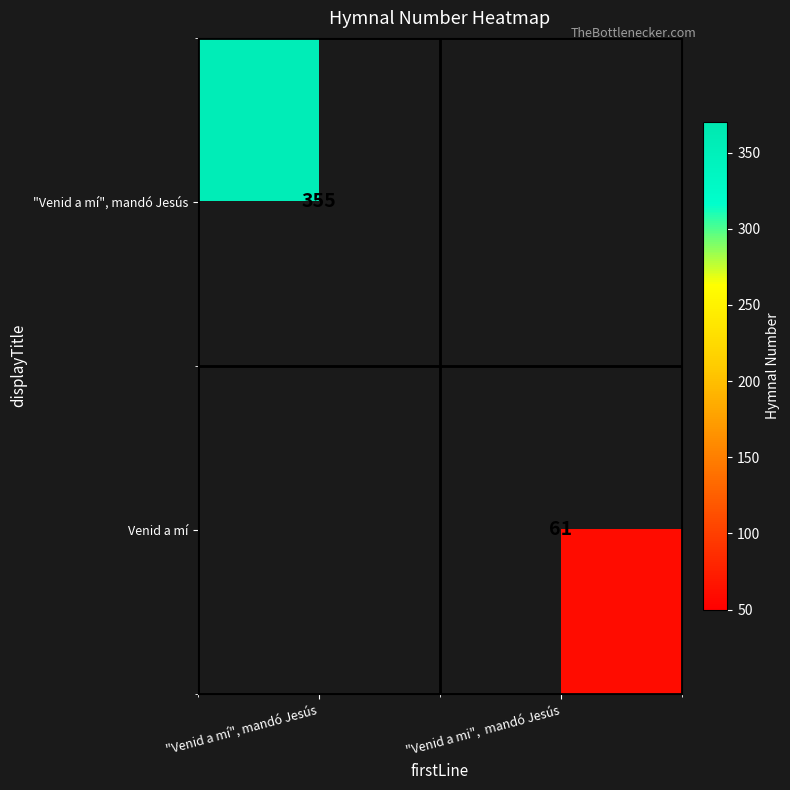

The "Venid a mí", mandó Jesús series shows 540 at "Venid a mí", mandó Jesús. True or false?

False